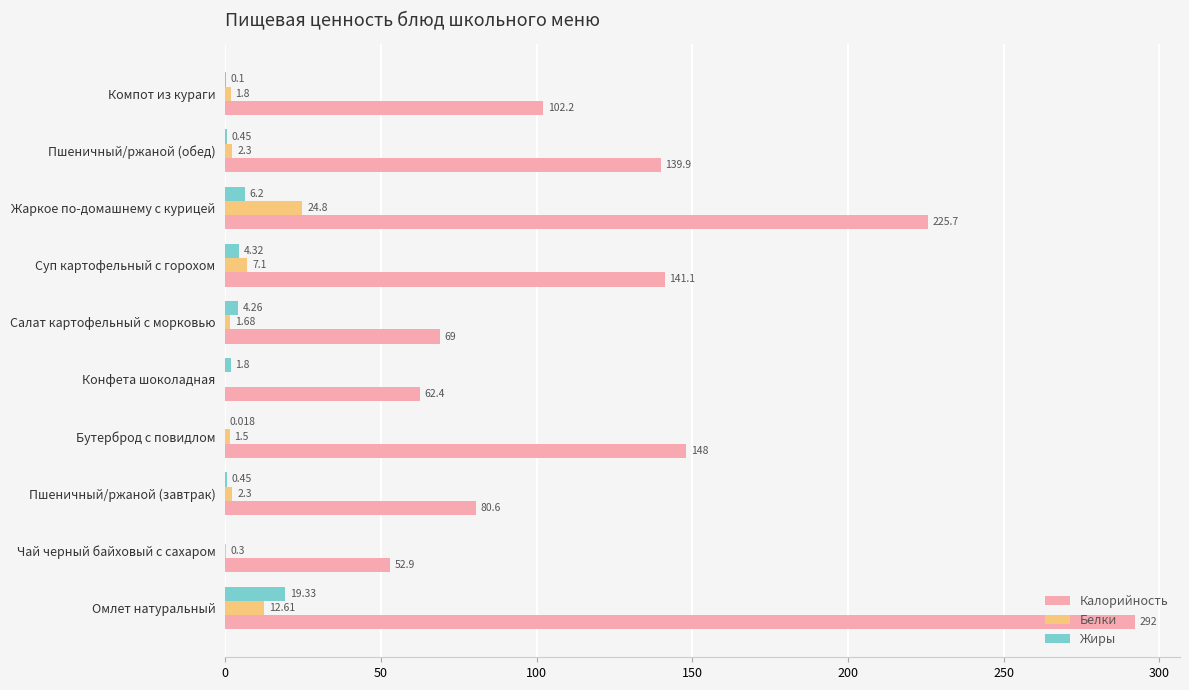

At which category does the chart reach its peak across all series?

Омлет натуральный